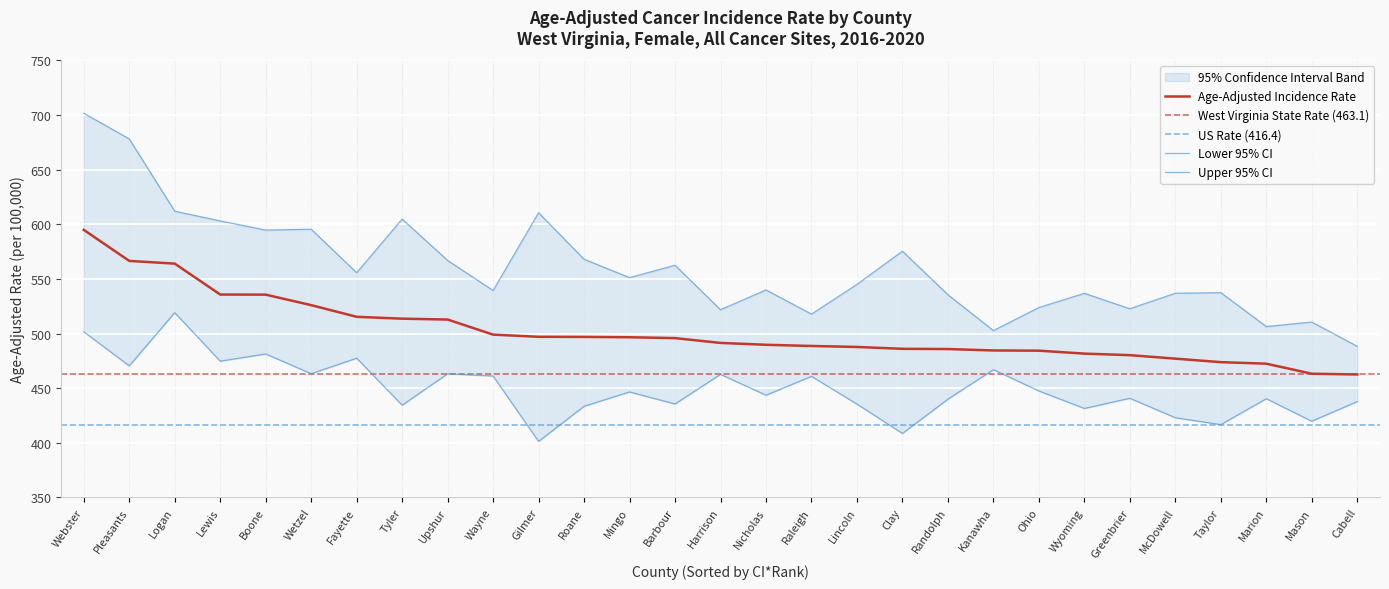

Reading left to right, extract all data points from this chart.

Age-Adjusted Incidence Rate: 594.9	566.5	564.0	535.7	535.6	526.0	515.3	513.6	512.8	499.0	497.0	496.9	496.6	495.8	491.4	489.7	488.6	487.7	486.0	485.8	484.5	484.3	481.6	480.2	477.0	473.8	472.4	463.2	462.5
Lower 95% CI: 501.6	470.4	519.1	474.7	481.3	463.2	477.4	434.4	463.1	461.1	401.2	433.4	446.5	435.5	462.6	443.5	460.8	435.4	408.5	439.9	466.9	447.4	431.4	440.7	422.9	416.6	440.3	419.7	437.7
Upper 95% CI: 701.7	678.2	612.0	603.1	594.7	595.5	555.7	604.8	566.9	539.4	610.6	568.0	551.2	562.5	521.8	539.9	517.8	545.0	575.4	535.5	502.7	523.8	536.8	522.7	536.9	537.4	506.4	510.5	488.3